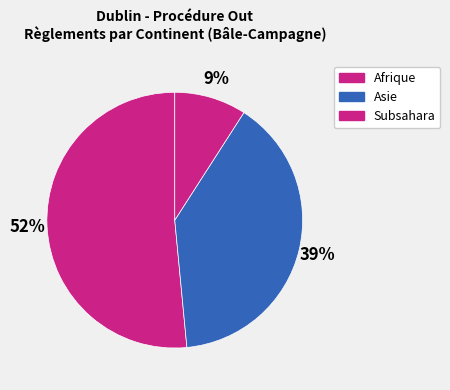

How many slices are in this pie chart?

3